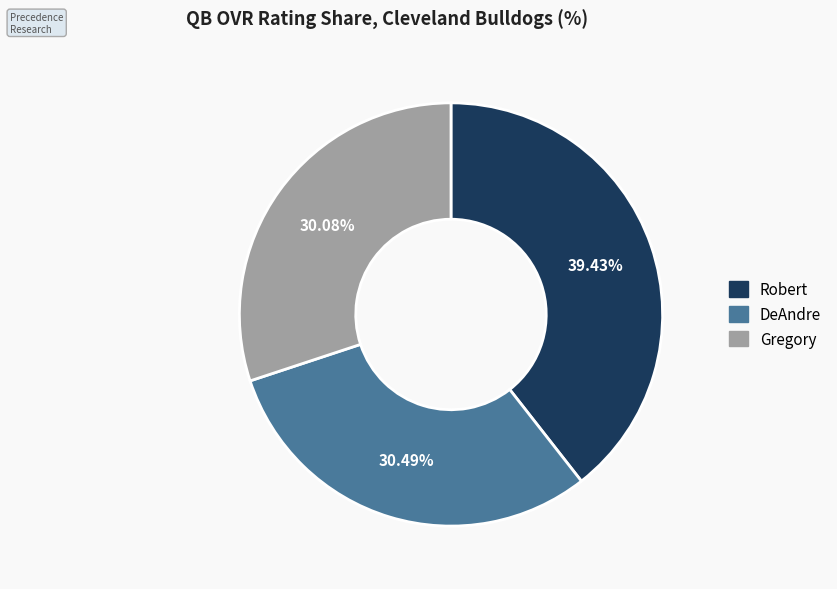

To the nearest percent, what portion does Gregory represent?

30%